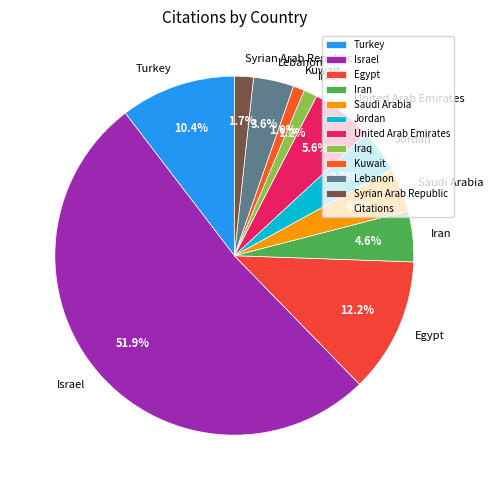

How many segments does this pie chart have?

11